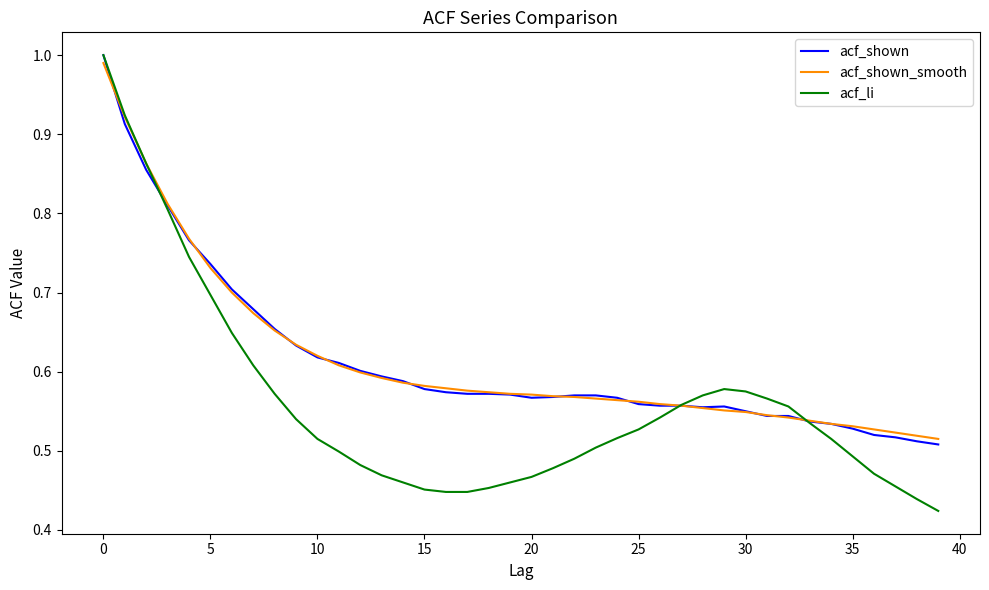

True or false: acf_shown_smooth and acf_shown intersect in this chart.

True